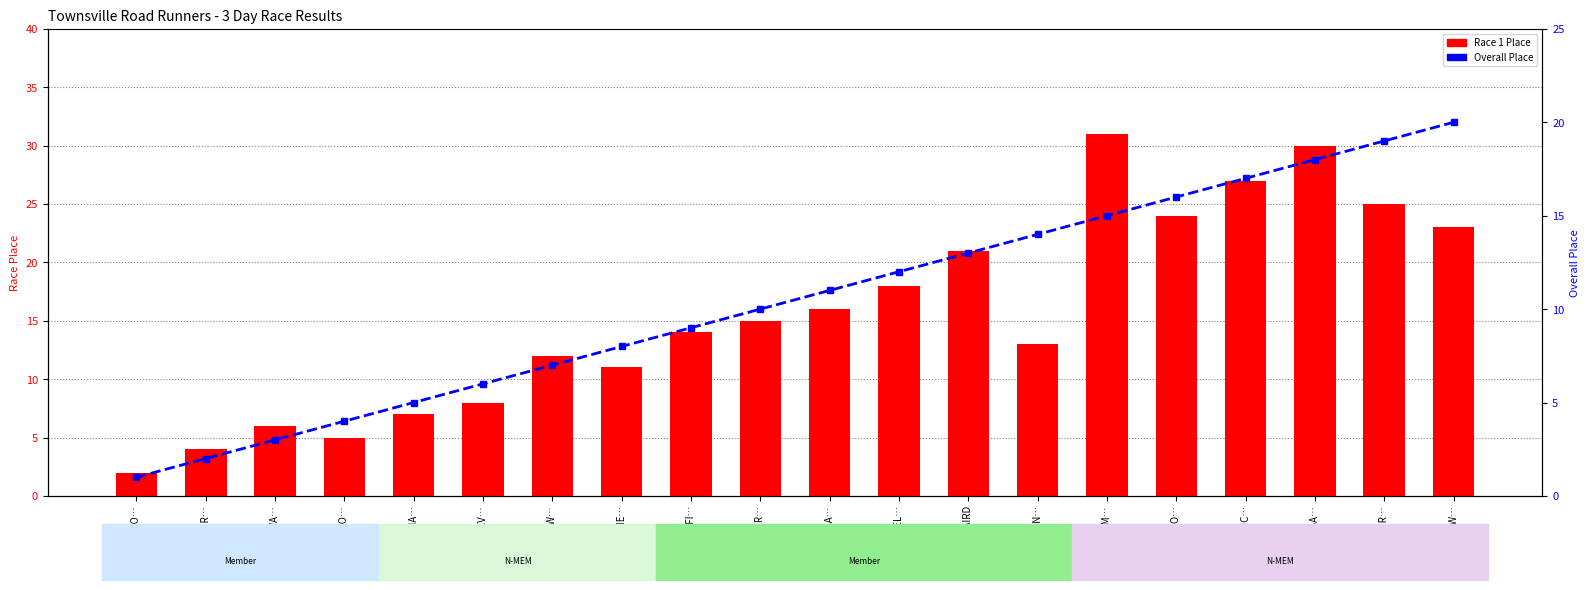

Which series has the widest spread of values?

Race 1 Place